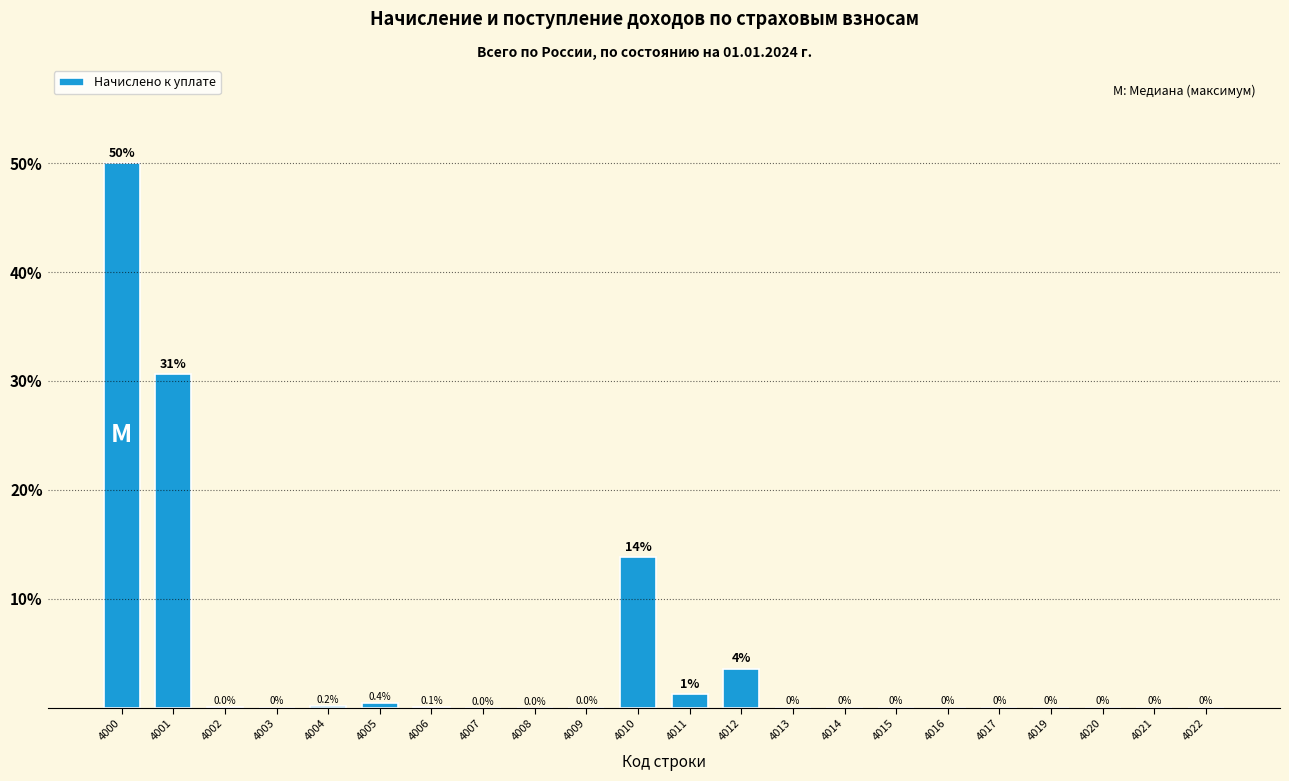

Between 4013 and 4001, which is larger?

4001